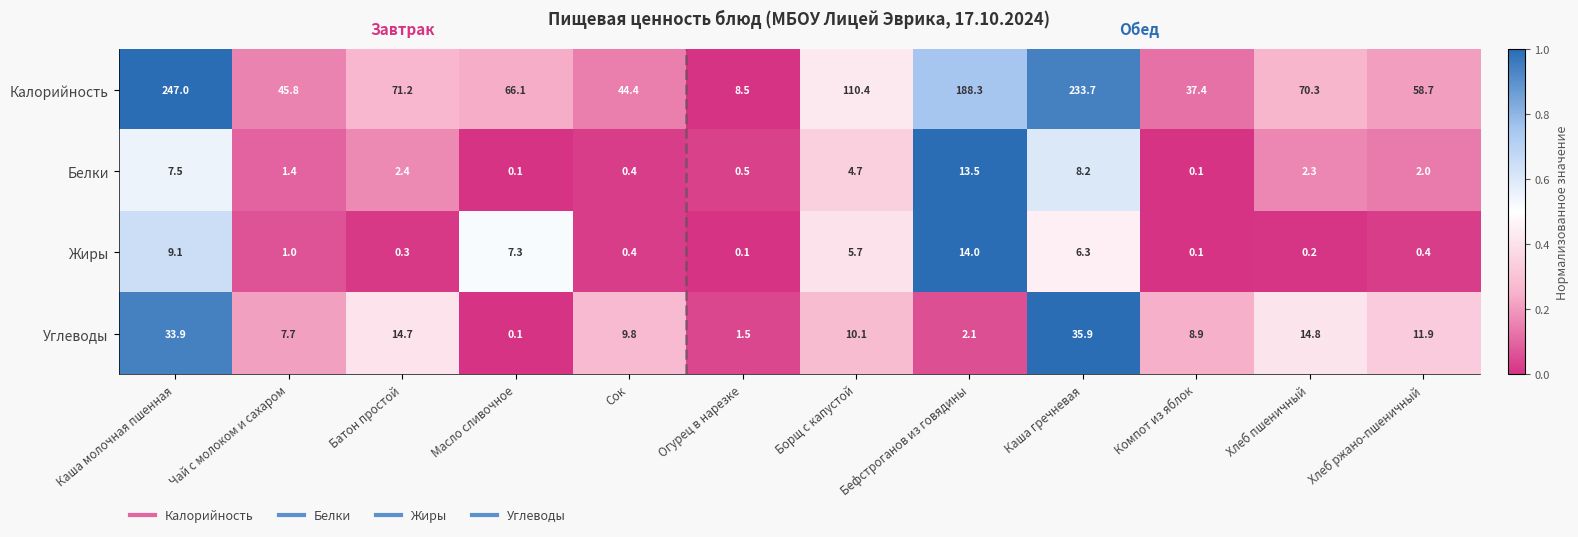

Where is Жиры nearest to the value 7?

Масло сливочное